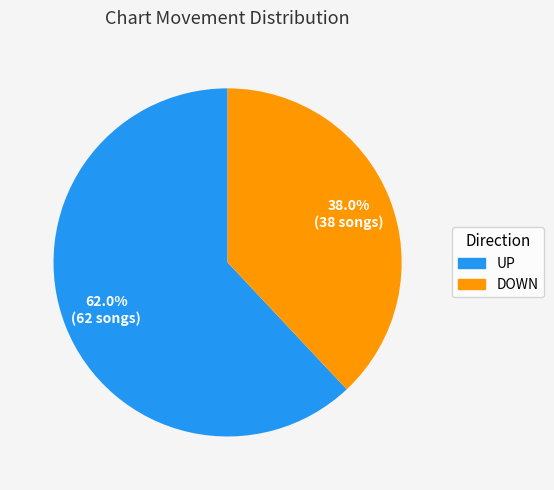

What portion of the pie excludes DOWN?

62.0%